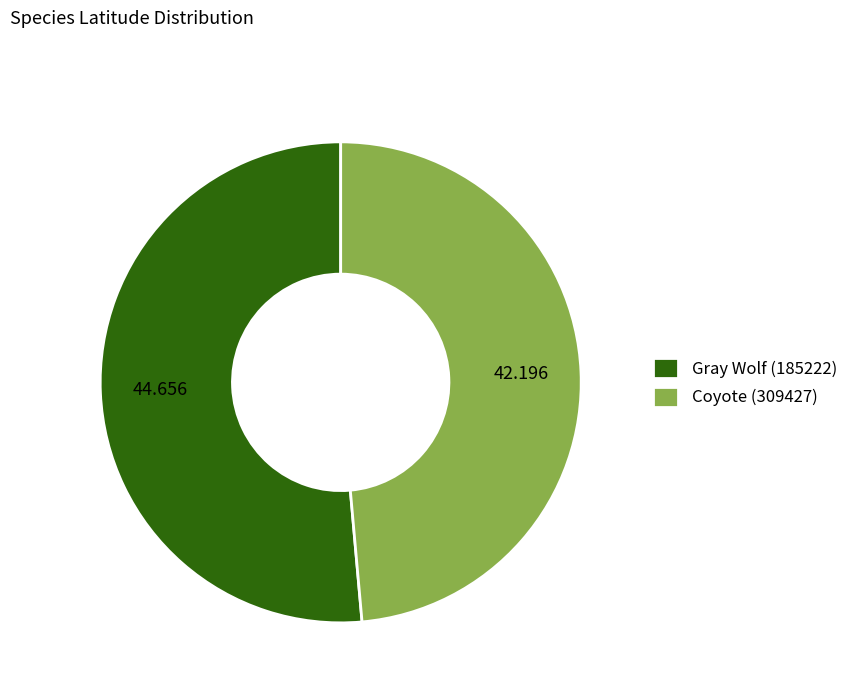

Which slice is the largest?

Gray Wolf (185222)